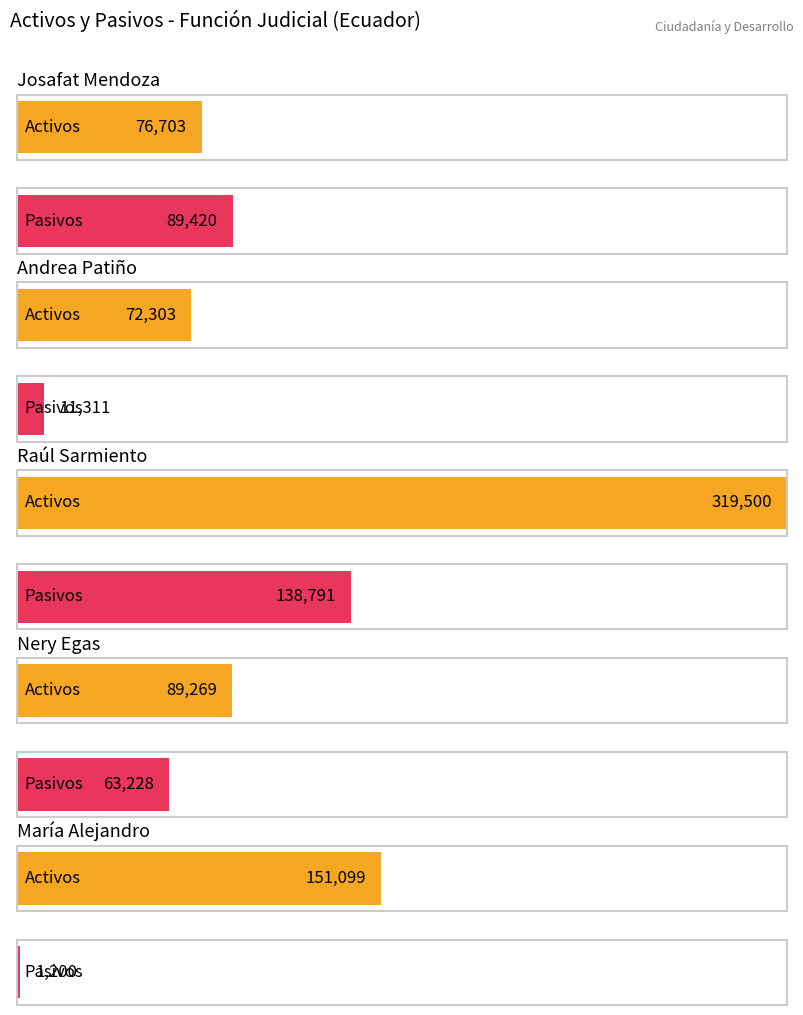

At which category is the sum across all series the highest?

Raúl Sarmiento